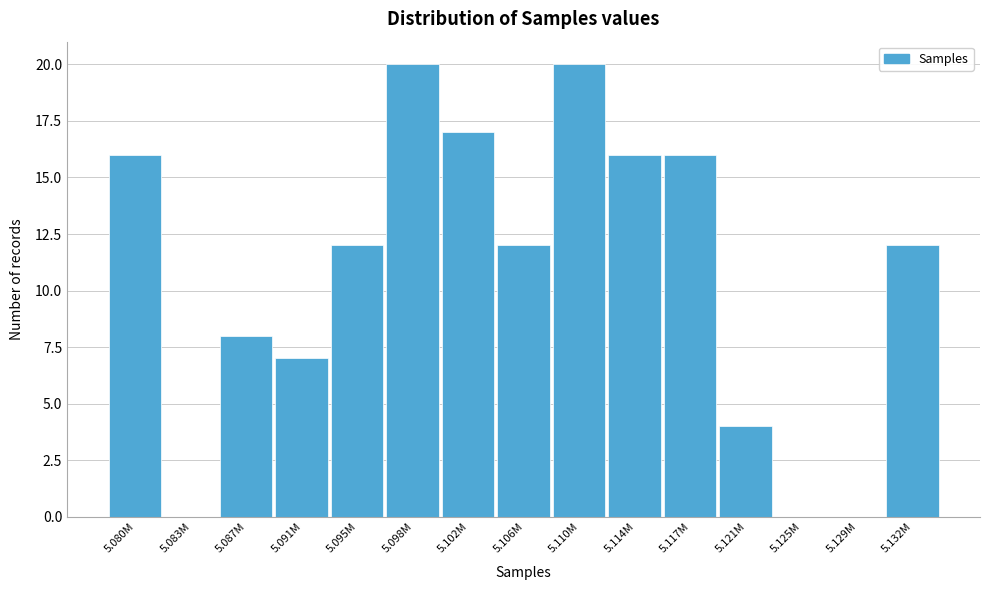

Reading right to left, transcribe all the data shown in this chart.

5.132M=12	5.129M=0	5.125M=0	5.121M=4	5.117M=16	5.114M=16	5.110M=20	5.106M=12	5.102M=17	5.098M=20	5.095M=12	5.091M=7	5.087M=8	5.083M=0	5.080M=16